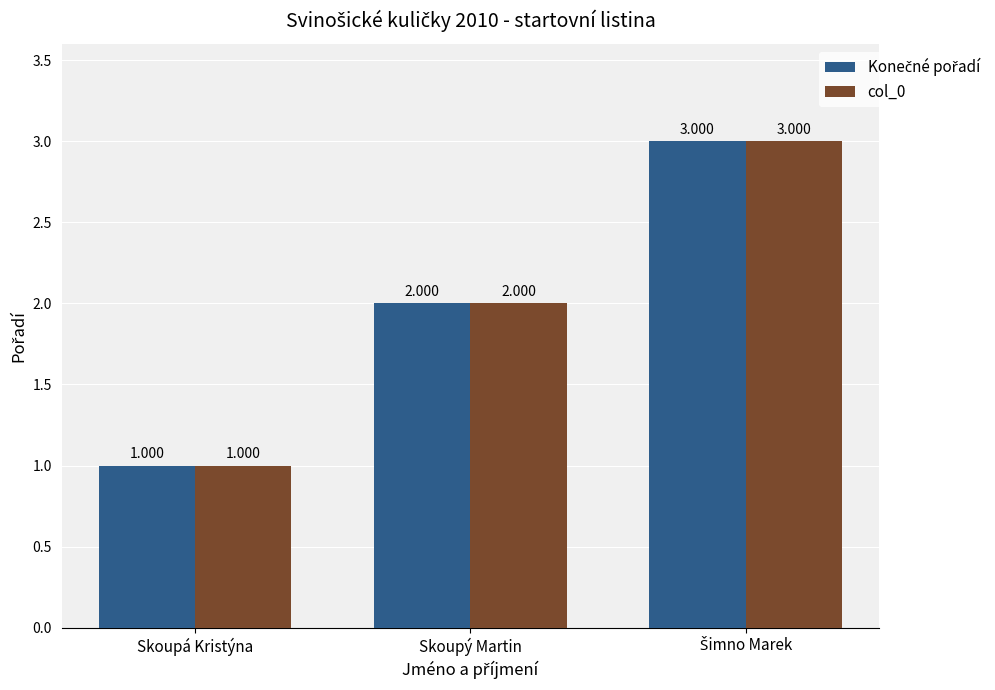

Which label corresponds to the smallest value in the chart?

Skoupá Kristýna